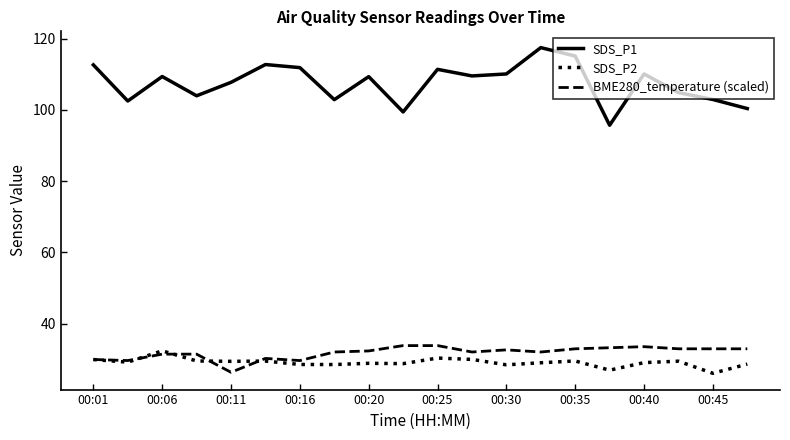

Which series has the largest total across all categories?

SDS_P1